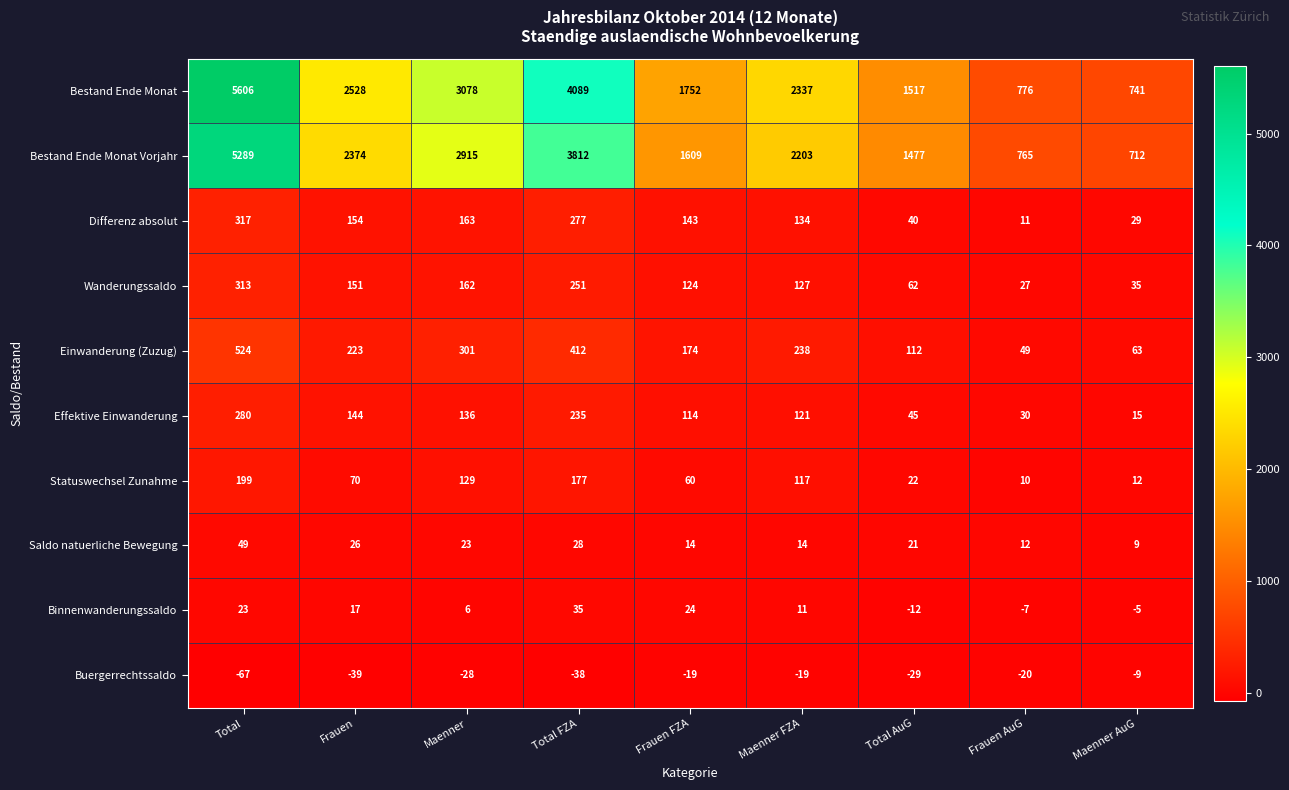

What is the difference between the highest and lowest values at Frauen AuG?

796